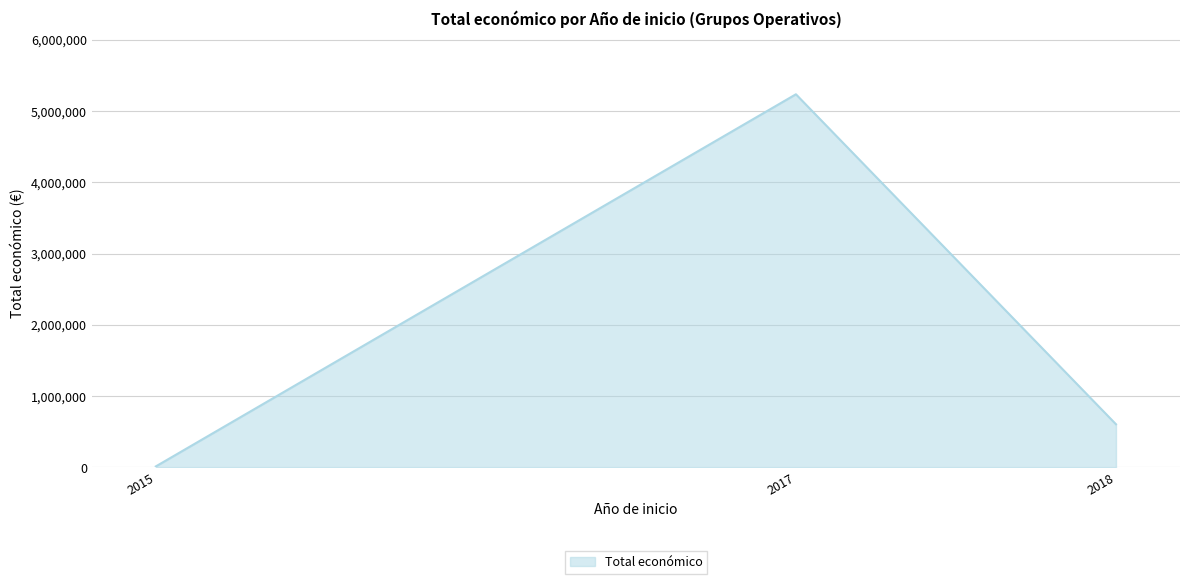

What is the average value?

1953231